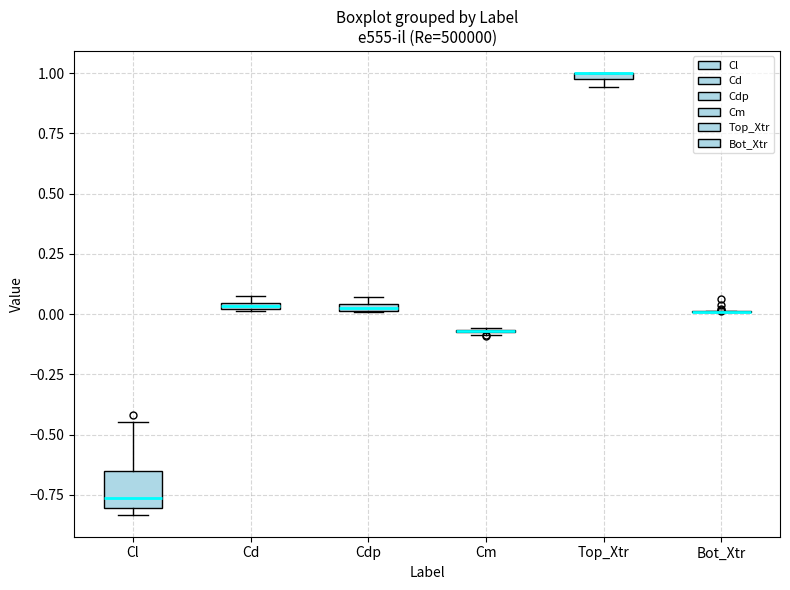

Where is the upper edge of the box for Cdp on the y-axis? The values are not printed on the chart, so give them approximately, as read against the axis.

0.05